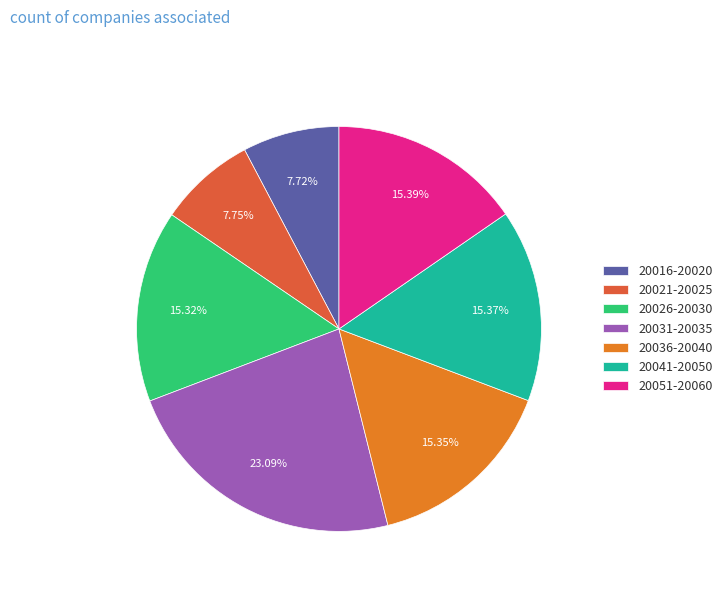

Is 20031-20035 the majority of the pie?

No